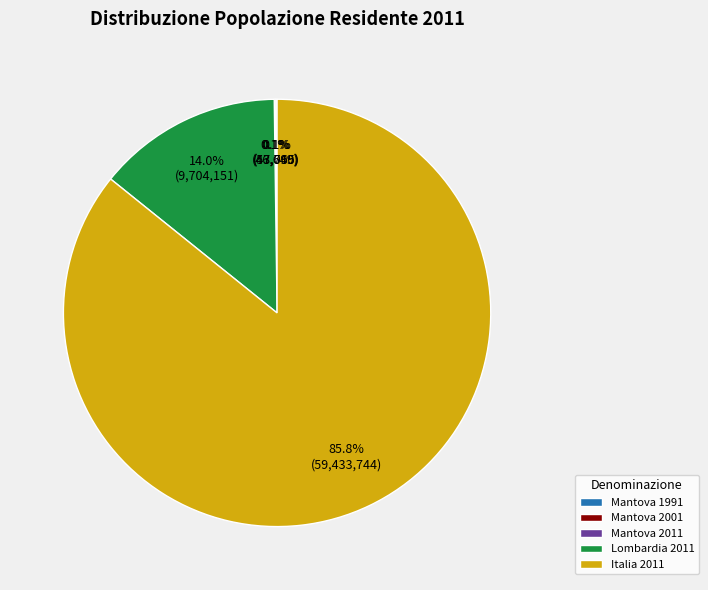

Which category has the biggest portion of the pie?

Italia 2011